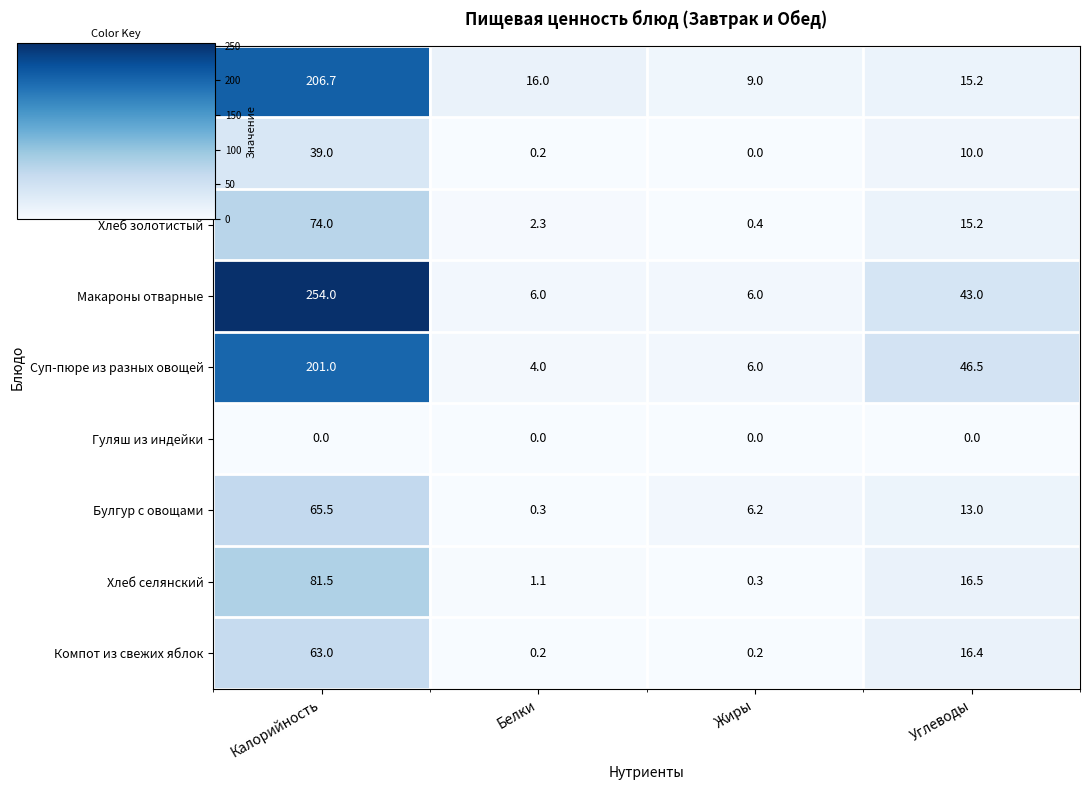

Which series changed the most between Калорийность and Белки?

Макароны отварные